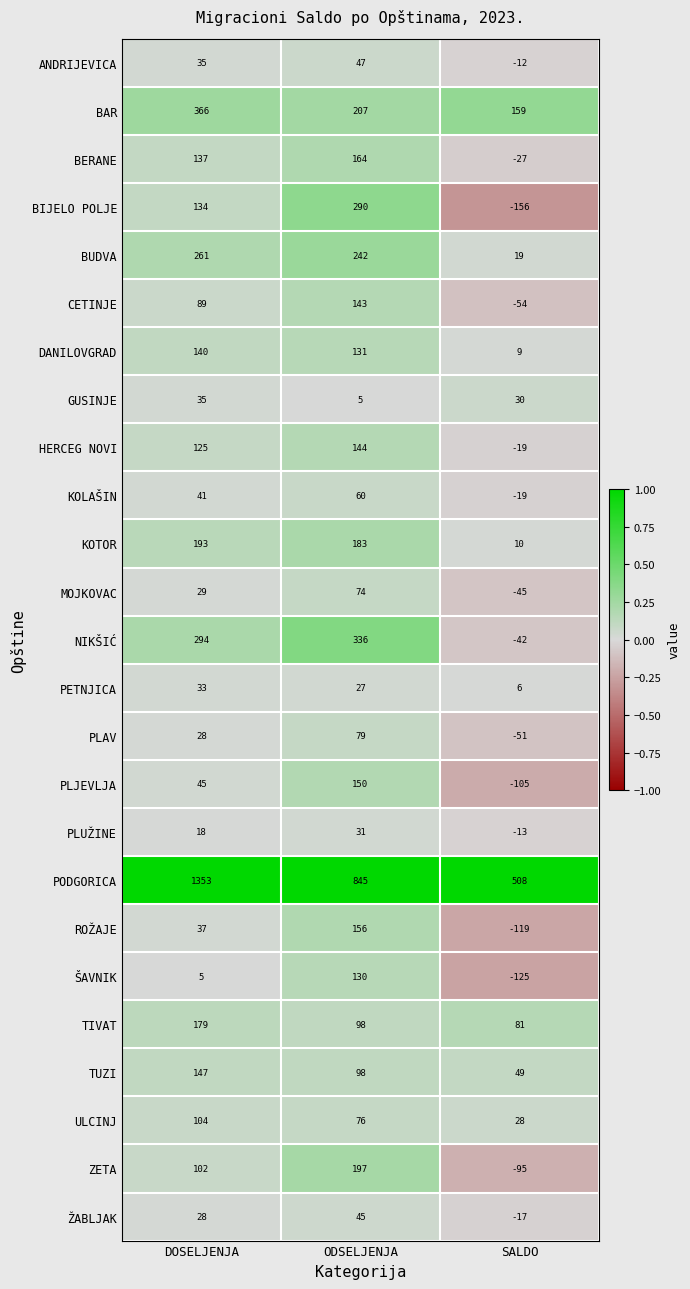

What is the maximum value shown in the chart?

1353